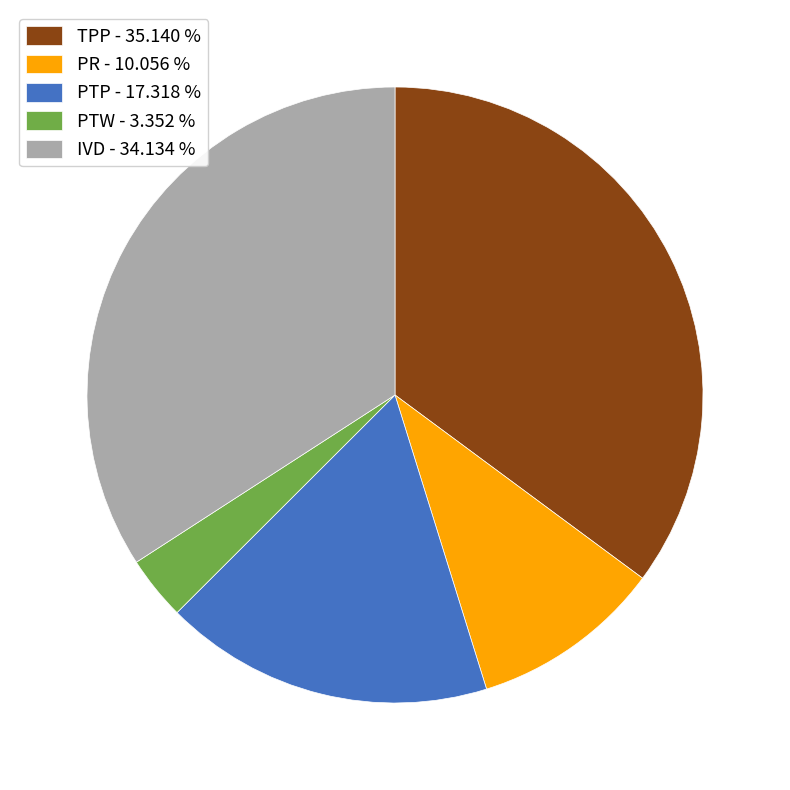

Does PR represent more than half of the total?

No